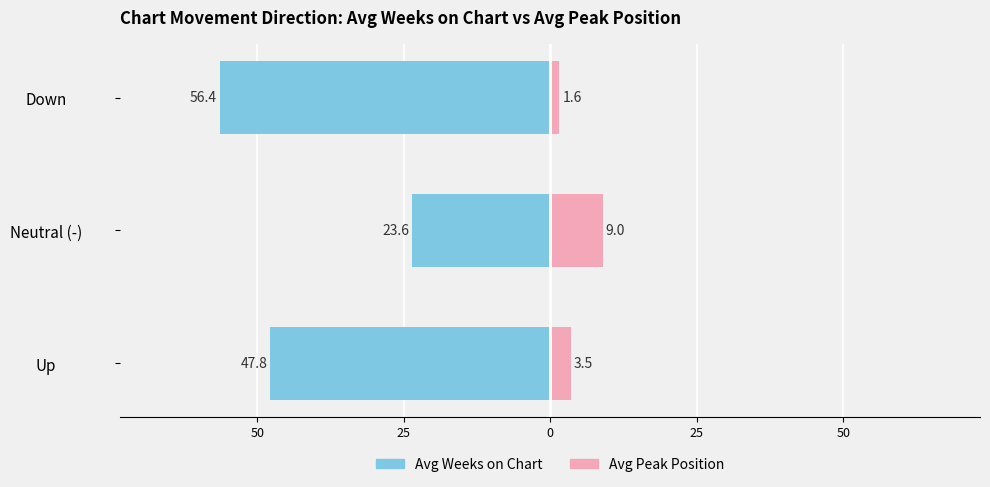

Are the bars horizontal?

Yes